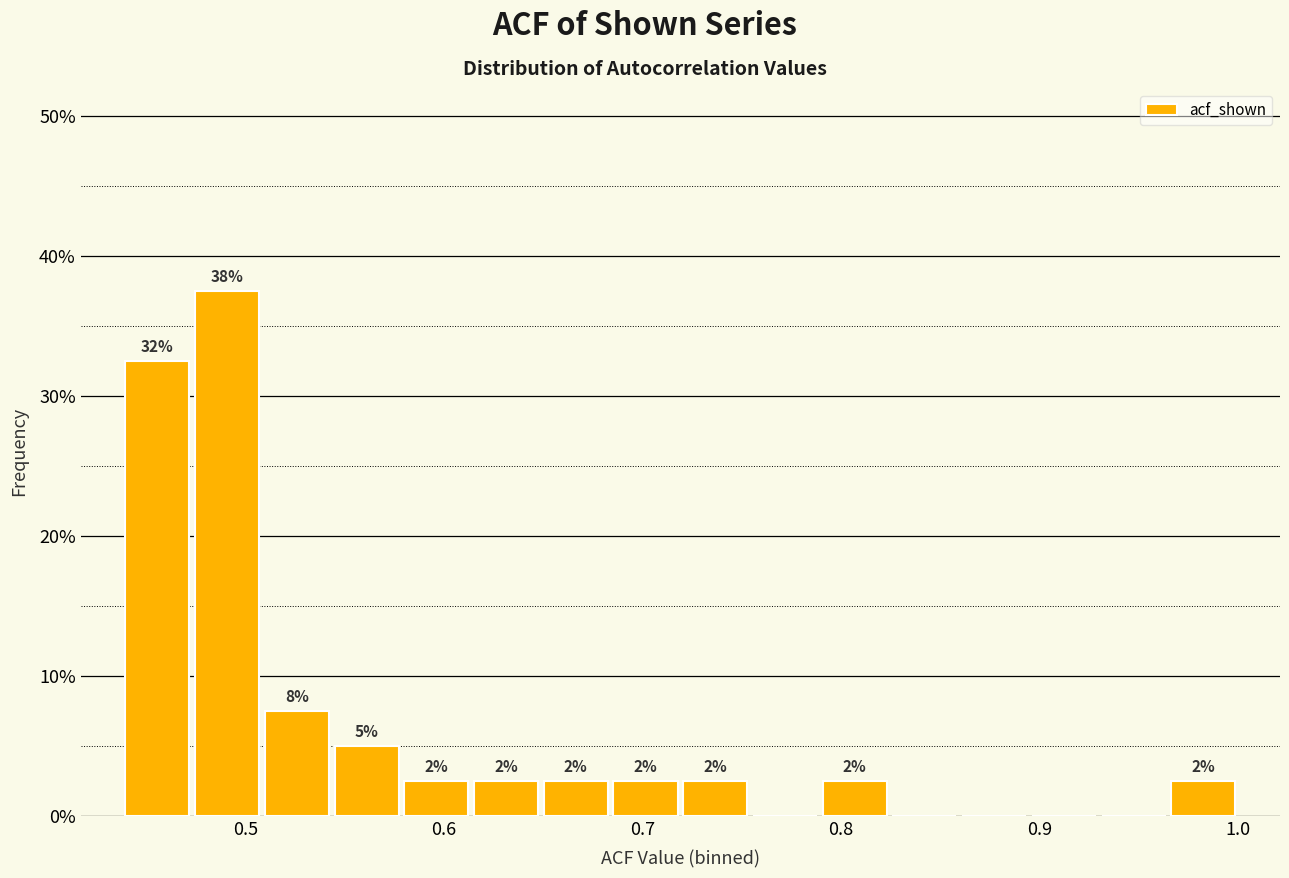

Read against the x-axis, roughly where is the centre of the tallest bar?

0.49